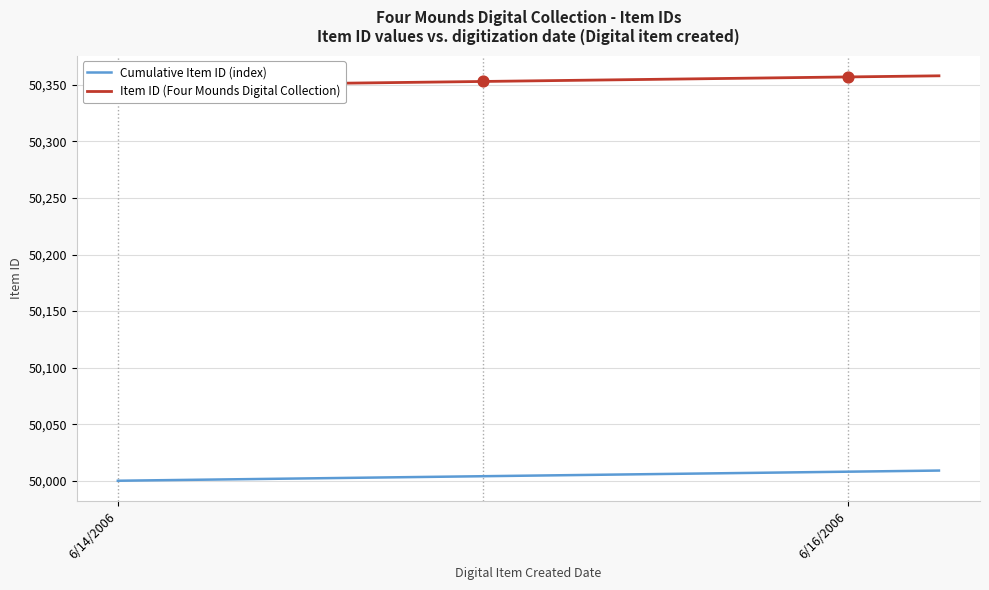

Which series has the largest total across all categories?

Item ID (Four Mounds Digital Collection)